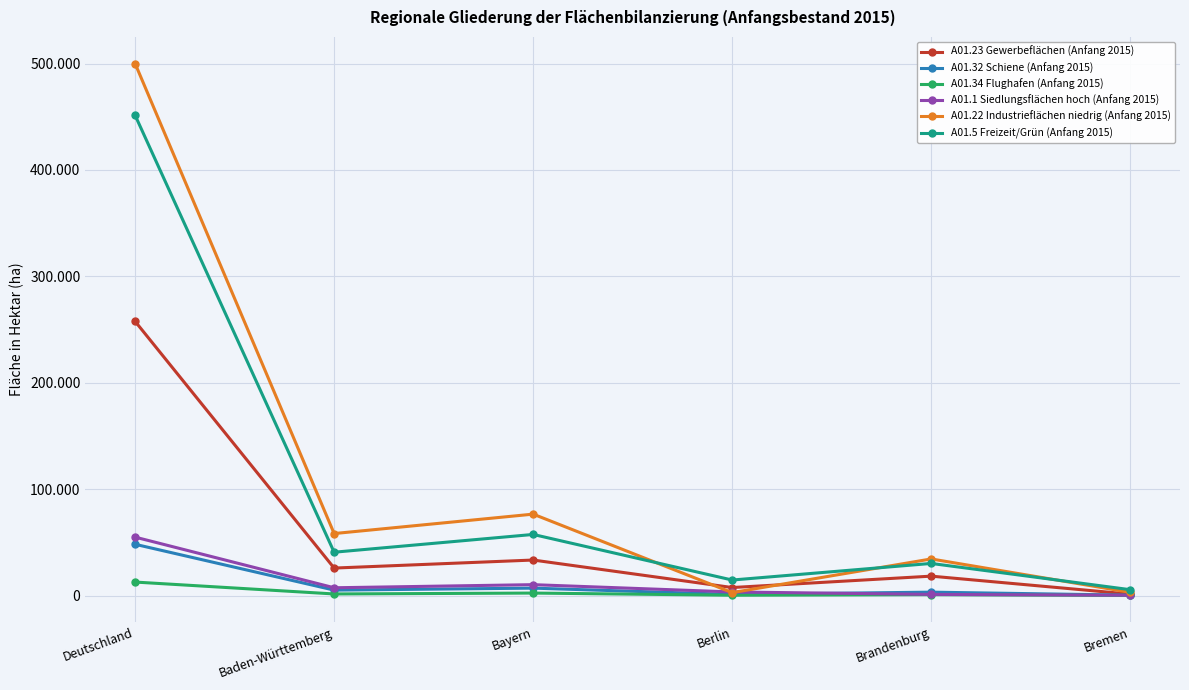

Is the value of A01.32 Schiene (Anfang 2015) at Bremen greater than the value of A01.22 Industrieflächen niedrig (Anfang 2015) at Deutschland?

No